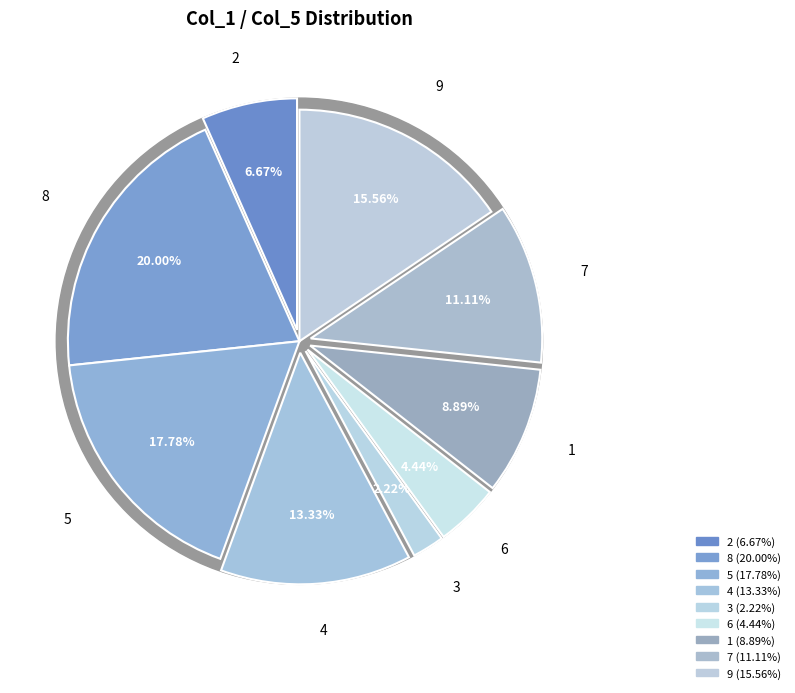

To the nearest percent, what is the difference between the 7 and 9 slice percentages?

4%